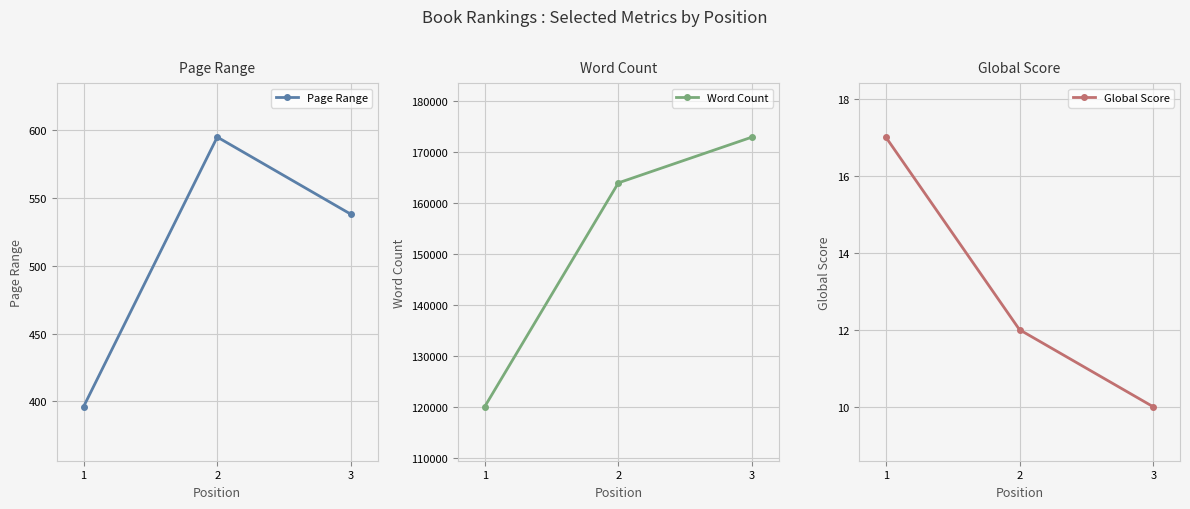

True or false: Global Score has a value of 20 at 2.

False